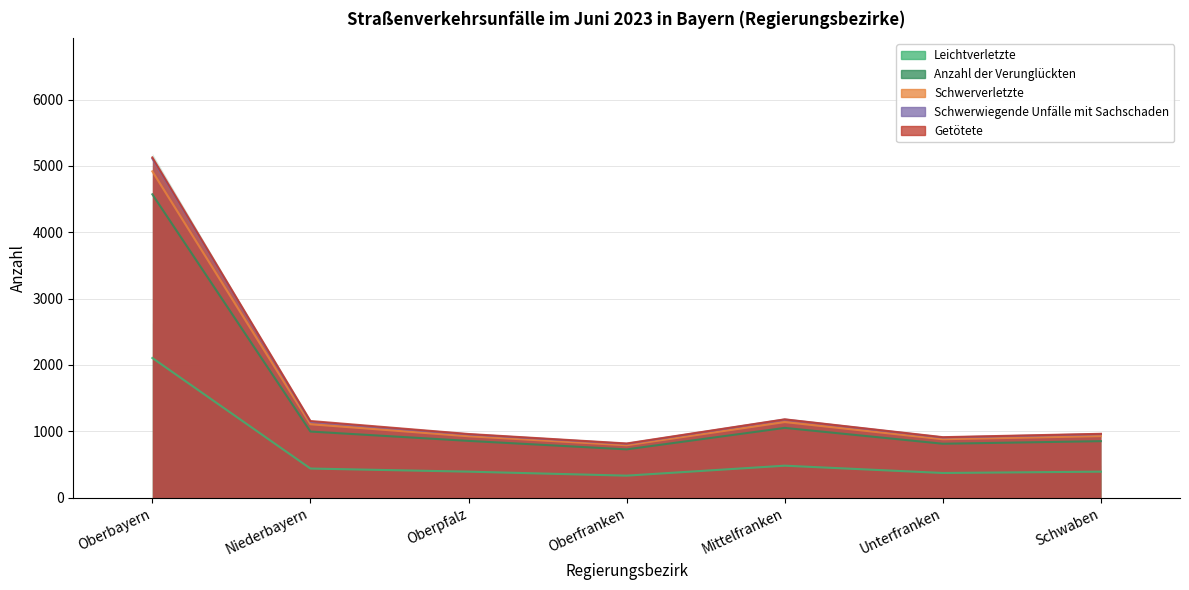

List the labels in order of Schwerverletzte value, largest first.

Oberbayern, Mittelfranken, Niederbayern, Schwaben, Oberpfalz, Unterfranken, Oberfranken